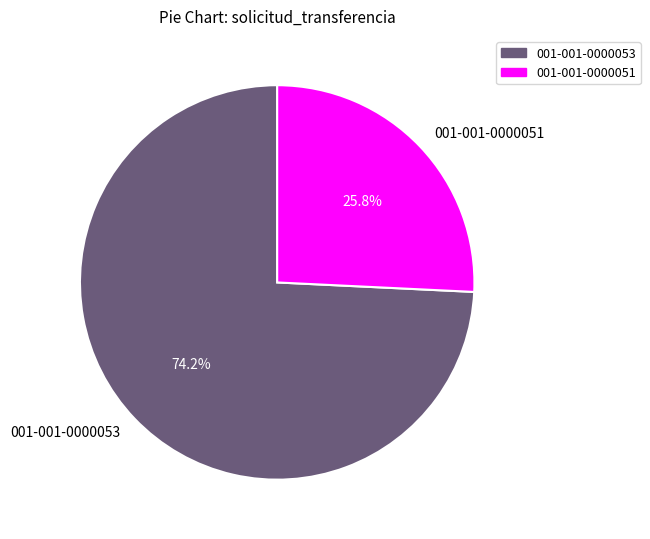

To the nearest percent, what is the combined percentage of 001-001-0000053 and 001-001-0000051?

100%